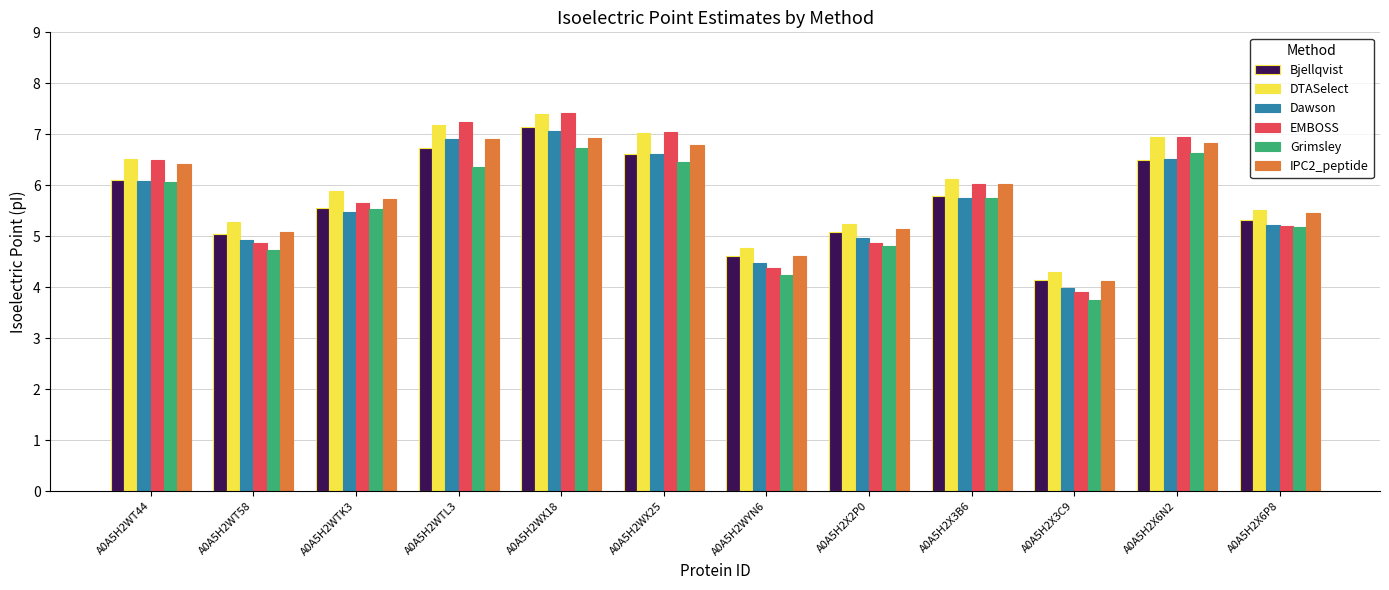

True or false: Bjellqvist has a value of 2.4 at A0A5H2X2P0.

False